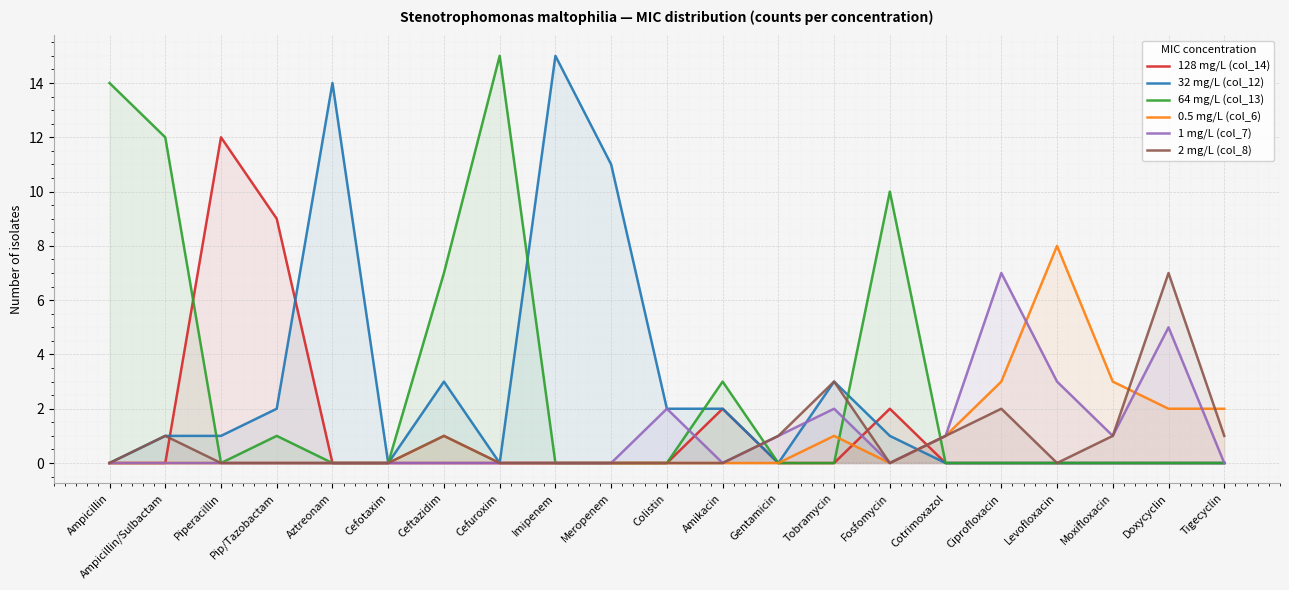

Which series ends up on top after the final intersection of 64 mg/L (col_13) and 1 mg/L (col_7)?

1 mg/L (col_7)